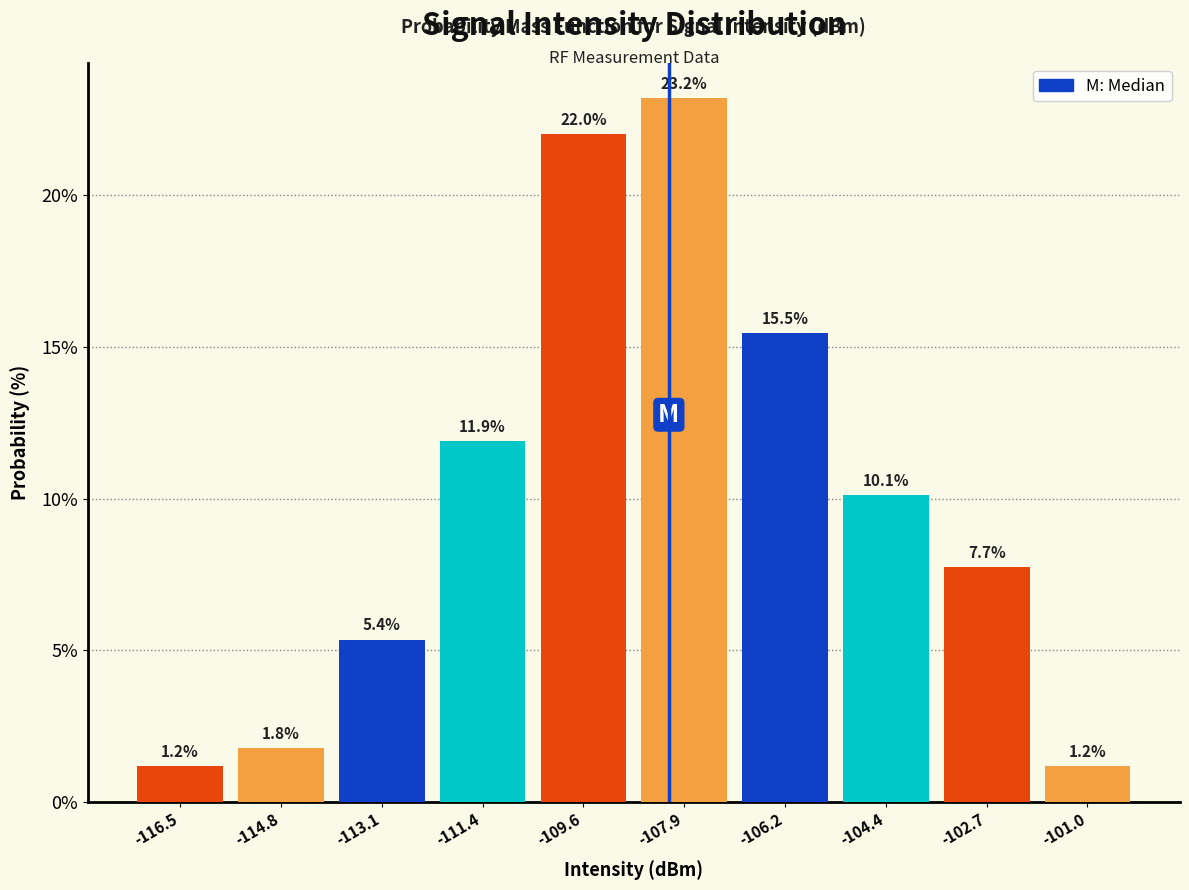

How tall is the bar that spans -107.0 to -105.4 on the x-axis? The bar edges are not printed on the chart, so give them approximately, as read against the axis.

15.5